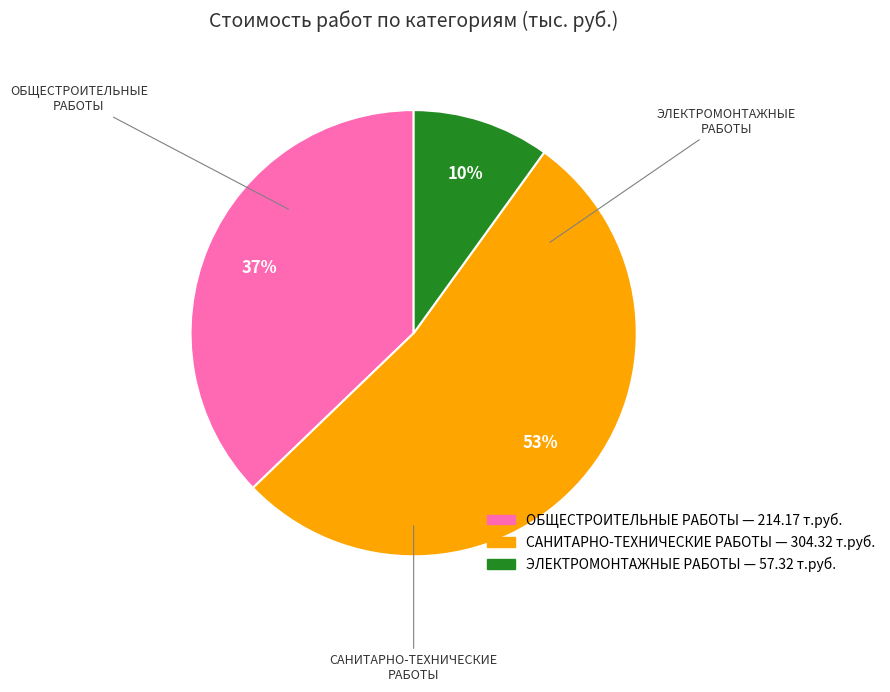

What is the smallest slice in the pie chart?

ЭЛЕКТРОМОНТАЖНЫЕ РАБОТЫ